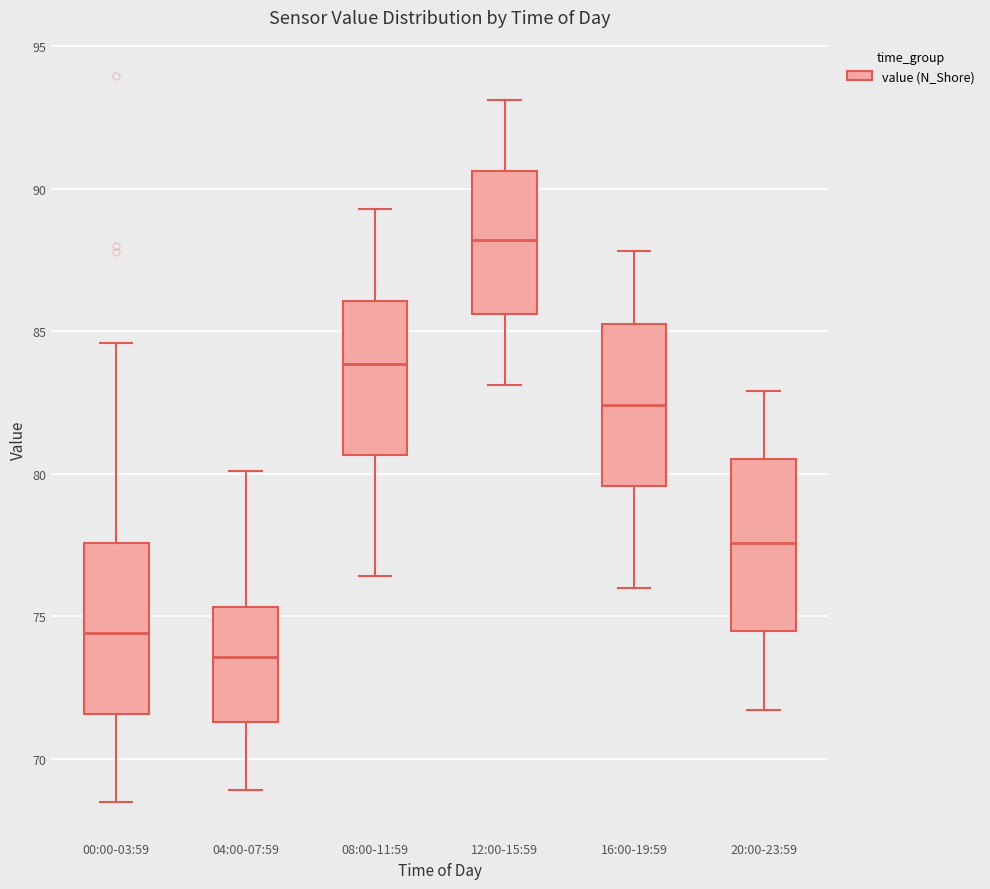

Where does the median line of the box for 04:00-07:59 sit on the y-axis? The values are not printed on the chart, so give them approximately, as read against the axis.

73.5